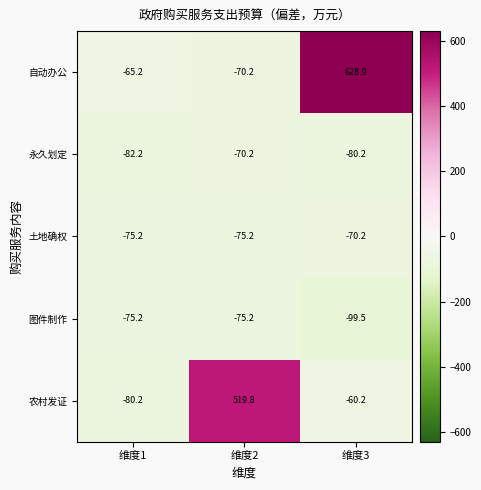

What is the sum of all 自动办公 values?

493.5